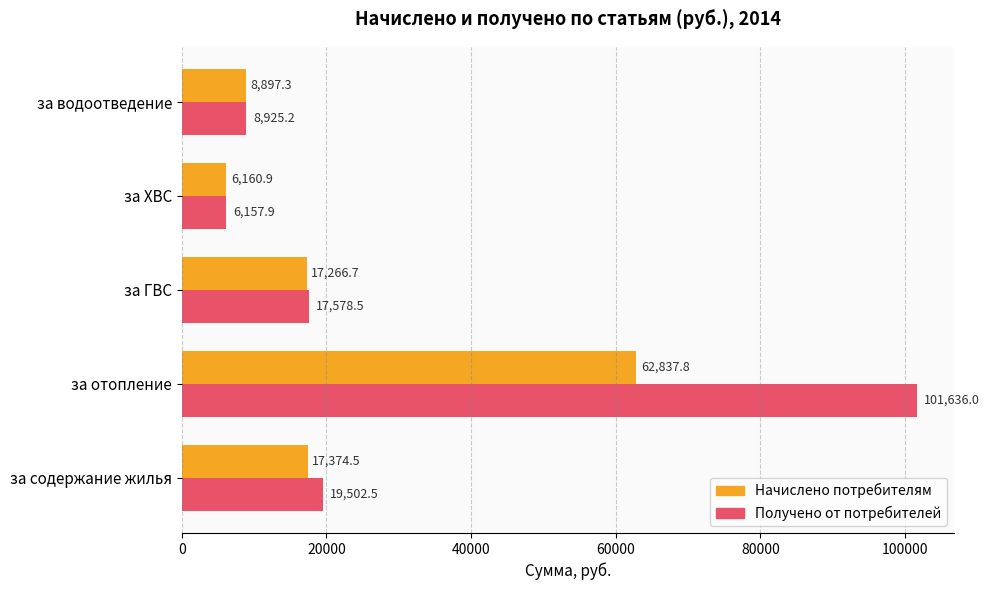

At which category is the sum across all series the highest?

за отопление